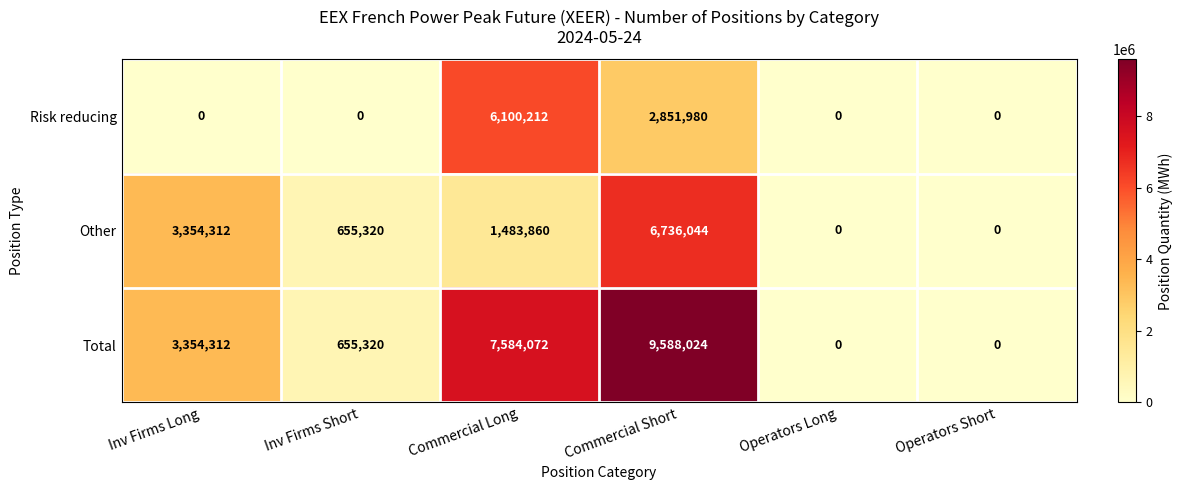

What value does the Total series have at Commercial Long, to the nearest 100?

7584100